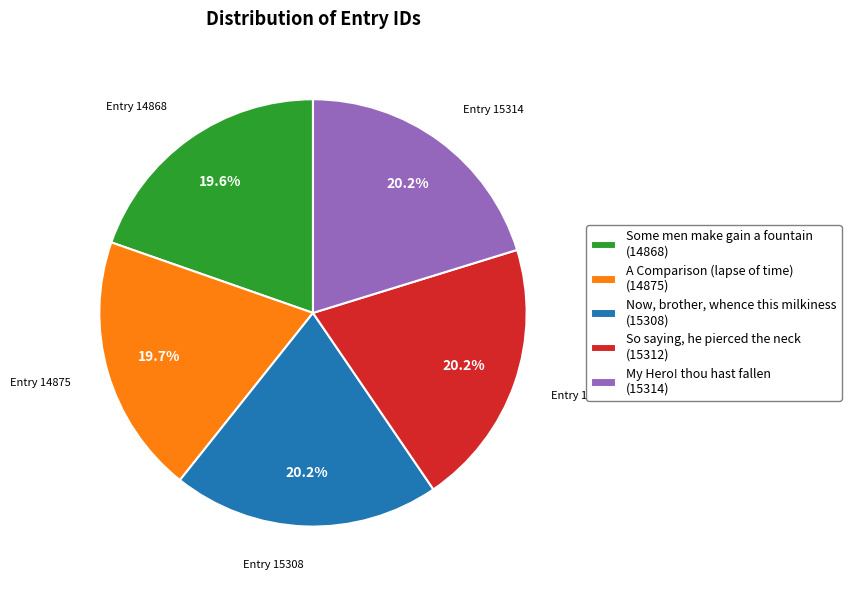

True or false: Now, brother, whence this milkiness accounts for 31% of the total.

False